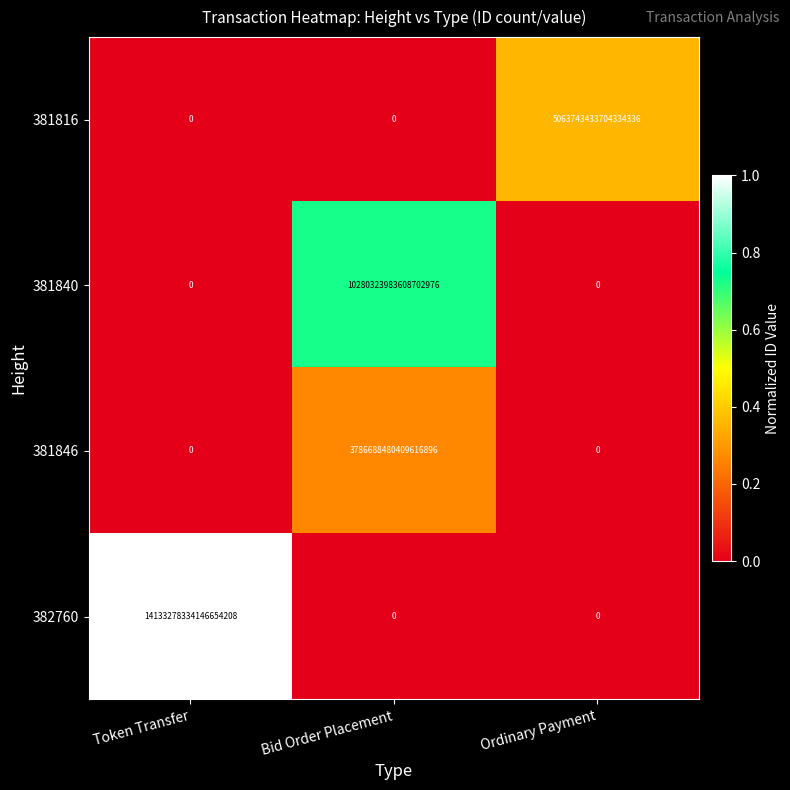

Which label corresponds to the largest value in the chart?

Token Transfer